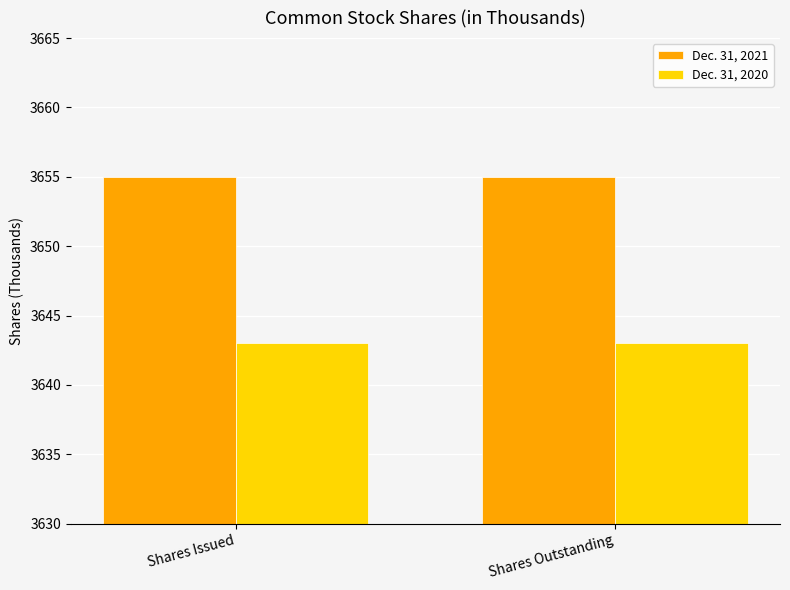

What is the average value of the Dec. 31, 2021 series?

3655